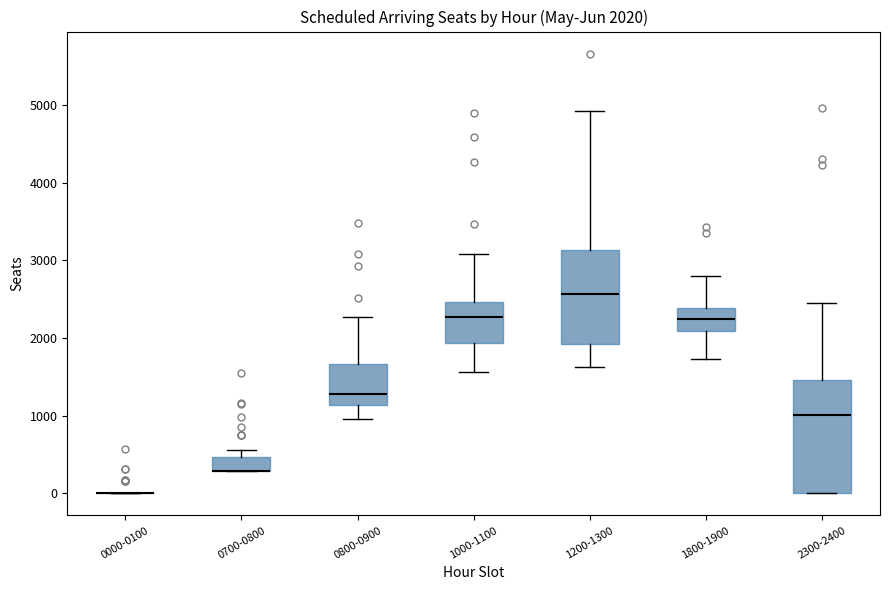

Comparing the boxes themselves (not the whiskers), which one is the tallest?

2300-2400